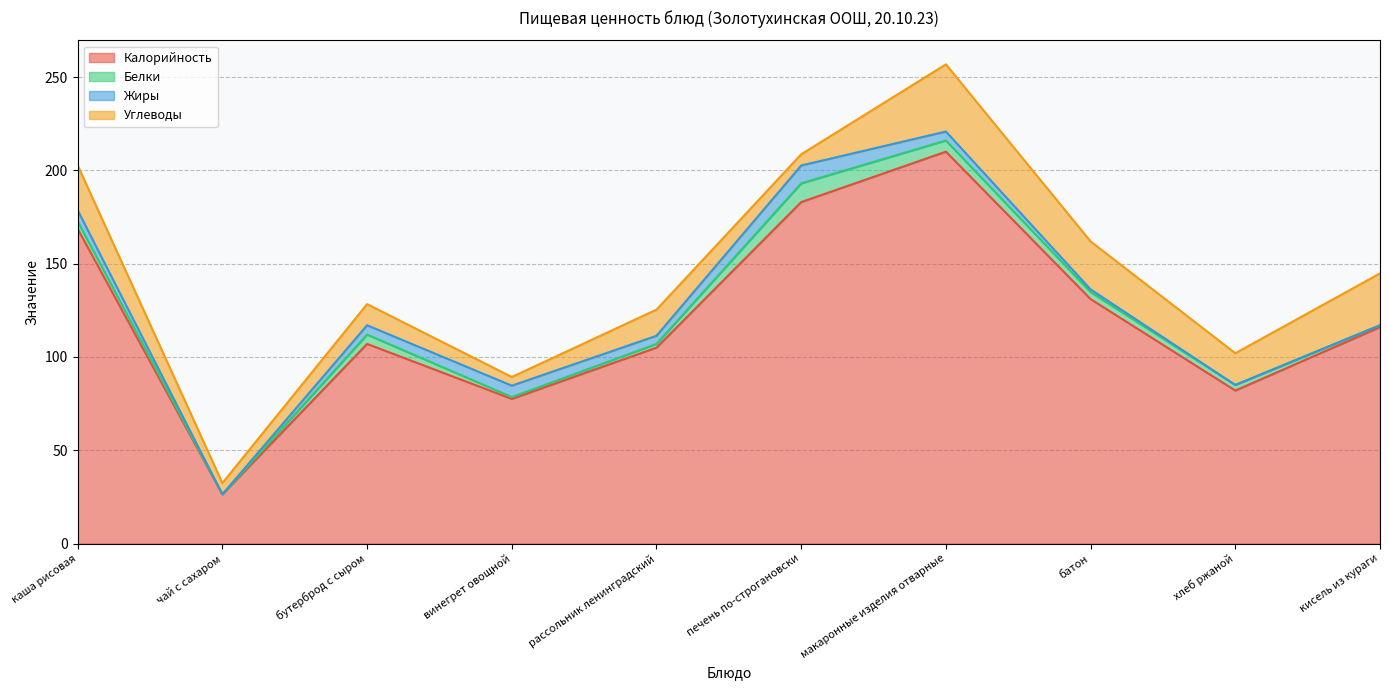

How many interior local valleys does the Жиры series have?

2